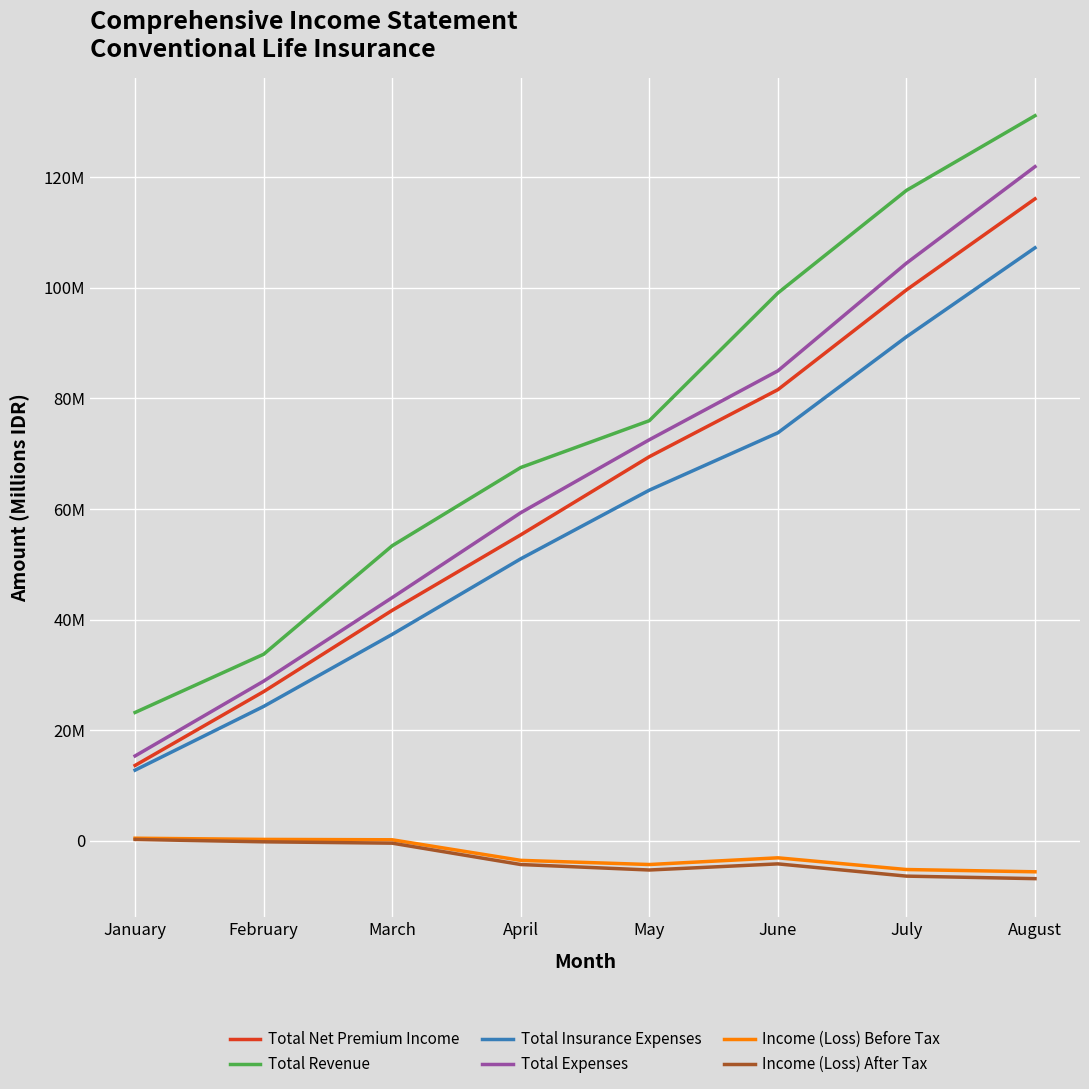

Does the chart display data point markers on the line(s)?

No